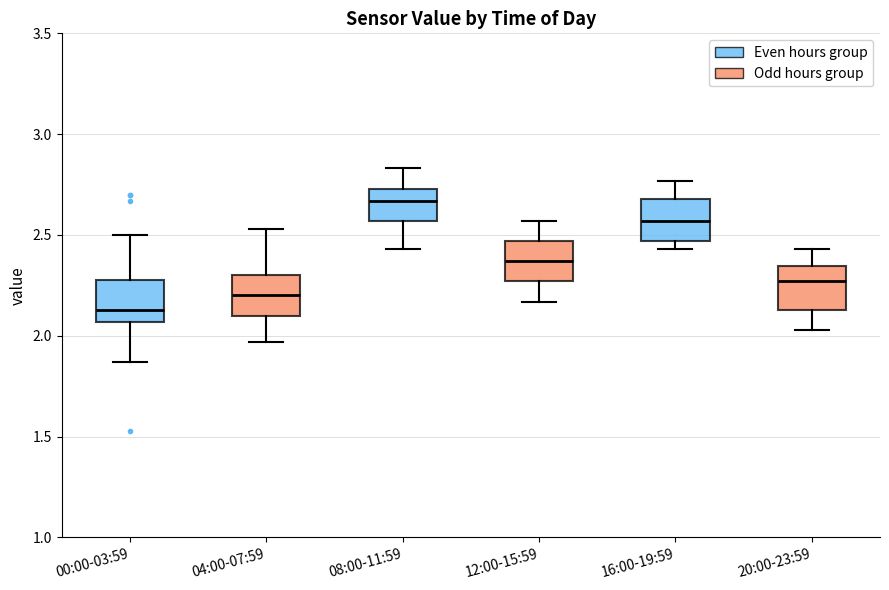

Reading left to right, read every box against the y-axis: the position of its median line, the range the box covers, and the ends of its whiskers. The values are not printed on the chart, so give them approximately, as read against the axis.

00:00-03:59: median 2.15, box 2.05 to 2.30, whiskers 1.85 to 2.50
04:00-07:59: median 2.20, box 2.10 to 2.30, whiskers 1.95 to 2.55
08:00-11:59: median 2.65, box 2.55 to 2.75, whiskers 2.45 to 2.85
12:00-15:59: median 2.35, box 2.25 to 2.45, whiskers 2.15 to 2.55
16:00-19:59: median 2.55, box 2.45 to 2.70, whiskers 2.45 (just below the box's lower edge) to 2.75
20:00-23:59: median 2.25, box 2.15 to 2.35, whiskers 2.05 to 2.45